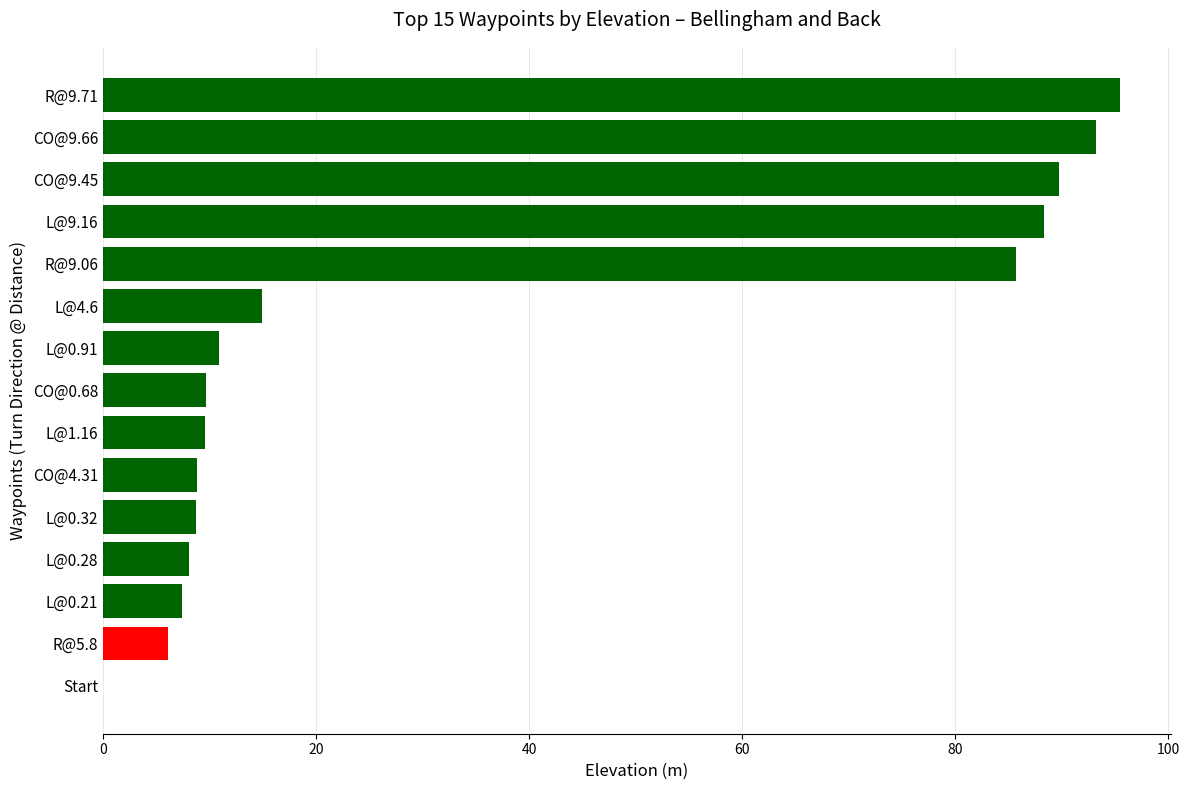

Where is the data nearest to the value 47?

9